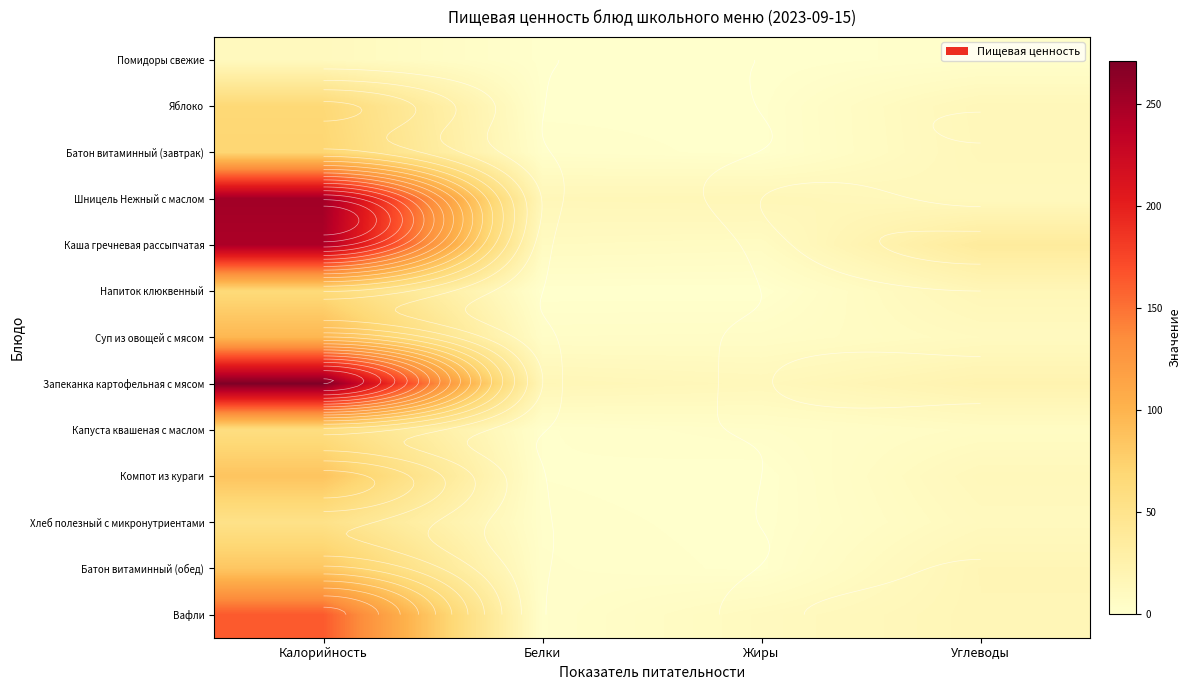

What is the total value across all series at Углеводы?

191.3